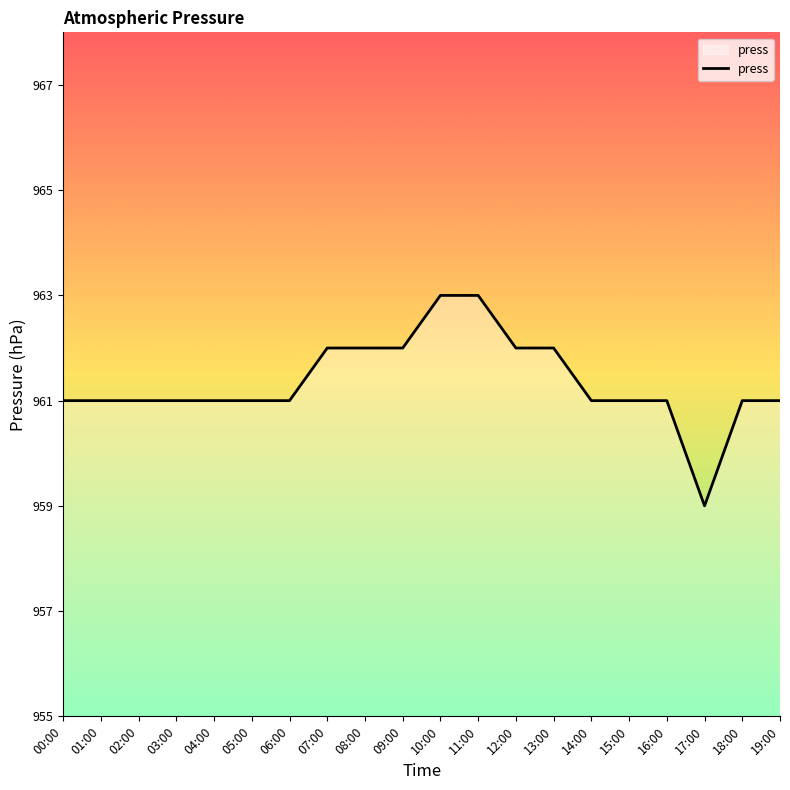

Reading right to left, extract all data points from this chart.

19:00=961	18:00=961	17:00=959	16:00=961	15:00=961	14:00=961	13:00=962	12:00=962	11:00=963	10:00=963	09:00=962	08:00=962	07:00=962	06:00=961	05:00=961	04:00=961	03:00=961	02:00=961	01:00=961	00:00=961